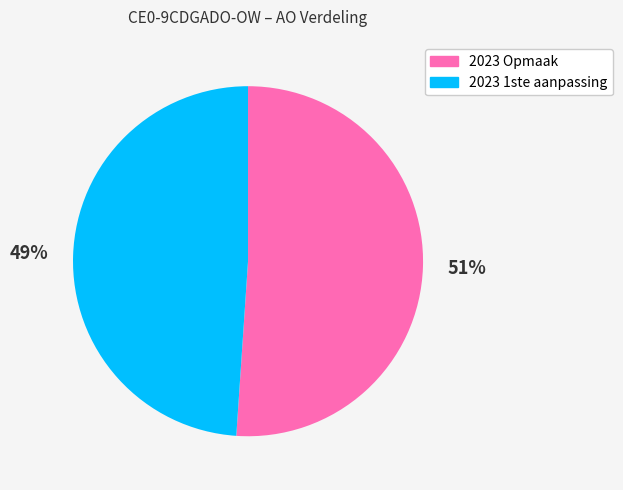

Rank the categories by value from highest to lowest.

2023 Opmaak, 2023 1ste aanpassing